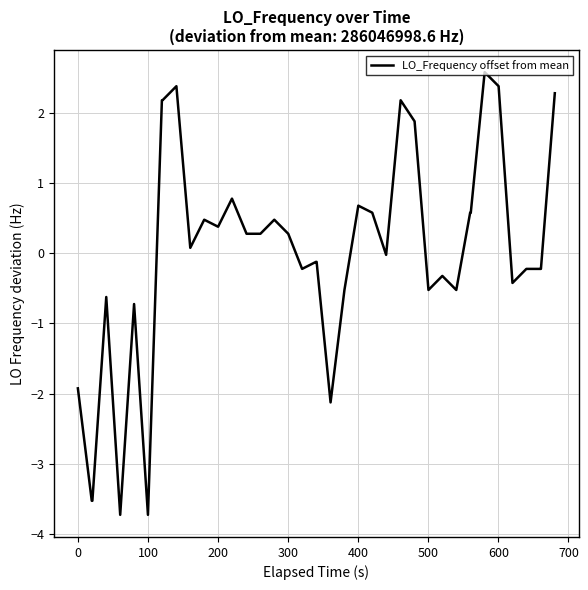

What is the maximum value shown in the chart?

2.6